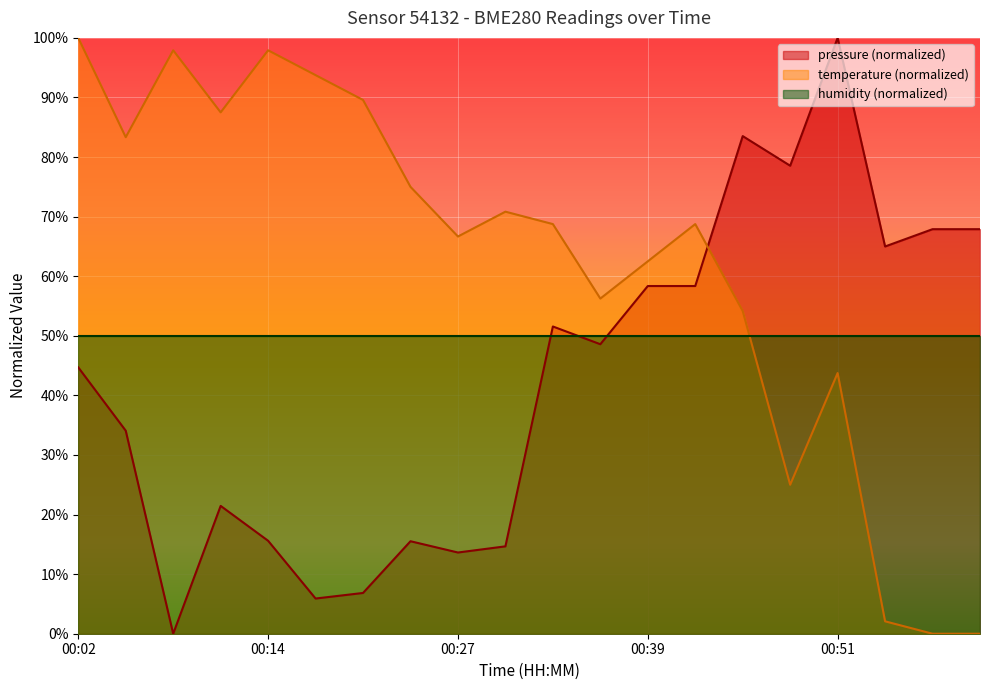

Where do temperature and pressure first cross each other?

00:42 and 00:45